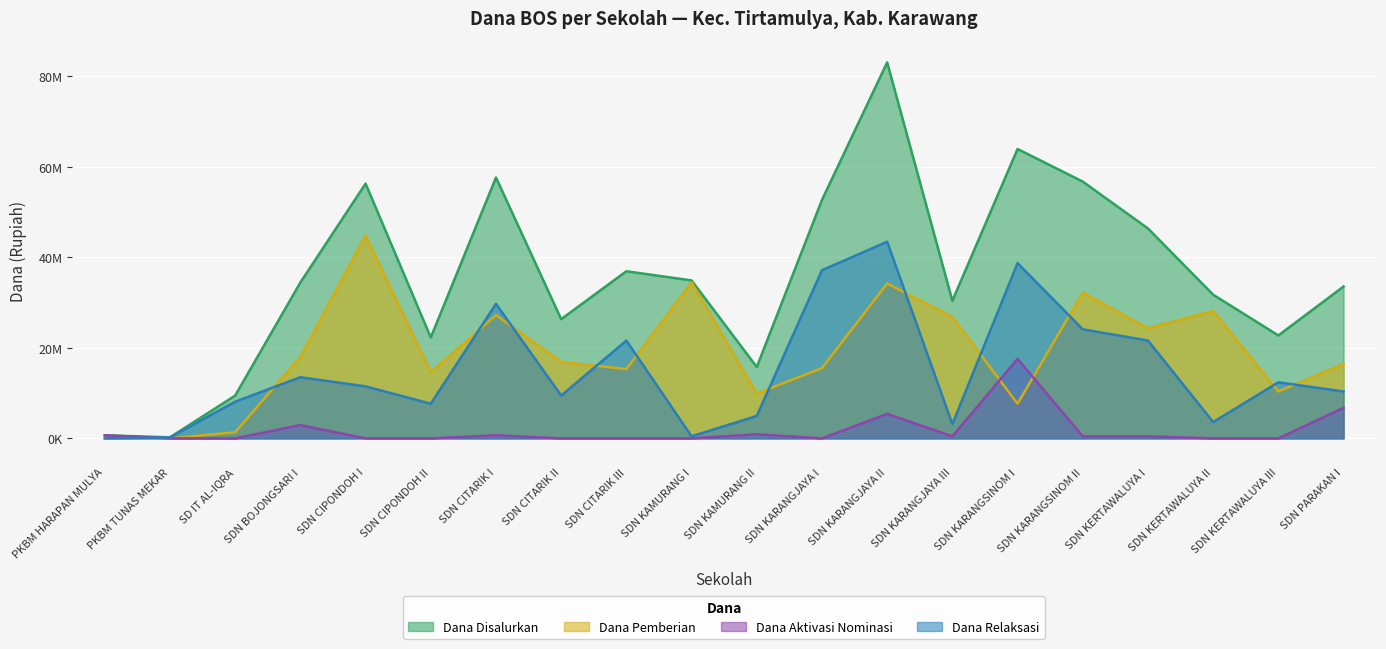

Which category has the highest value across all series?

SDN KARANGJAYA II